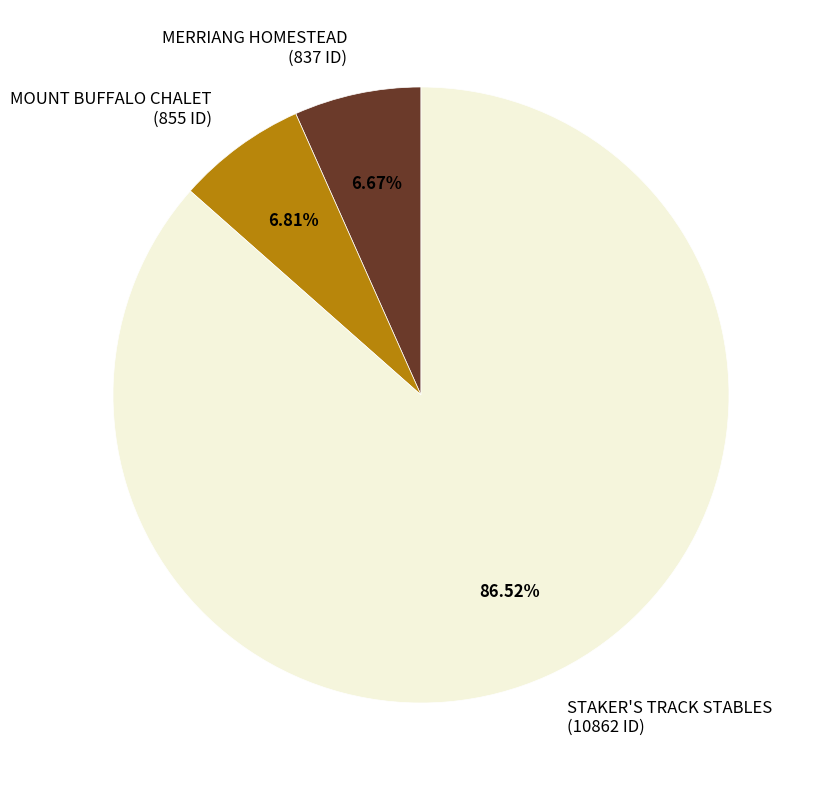

How many slices are in this pie chart?

3